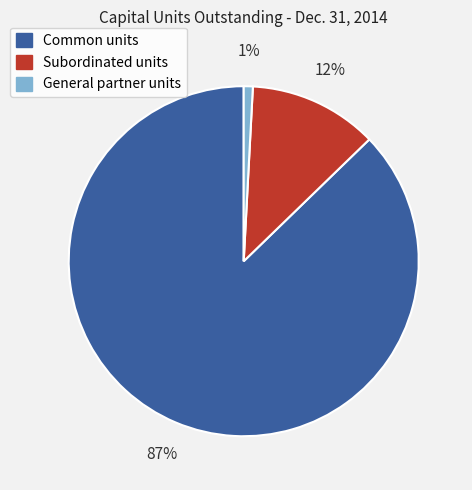

To the nearest percent, what is the difference between the Common units and General partner units slice percentages?

86%